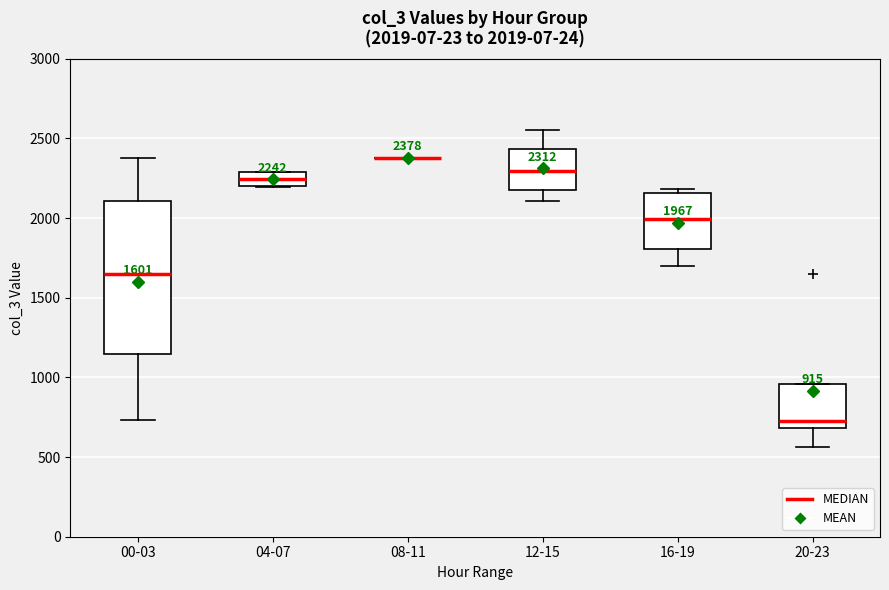

Comparing the boxes themselves (not the whiskers), which one is the tallest?

00-03